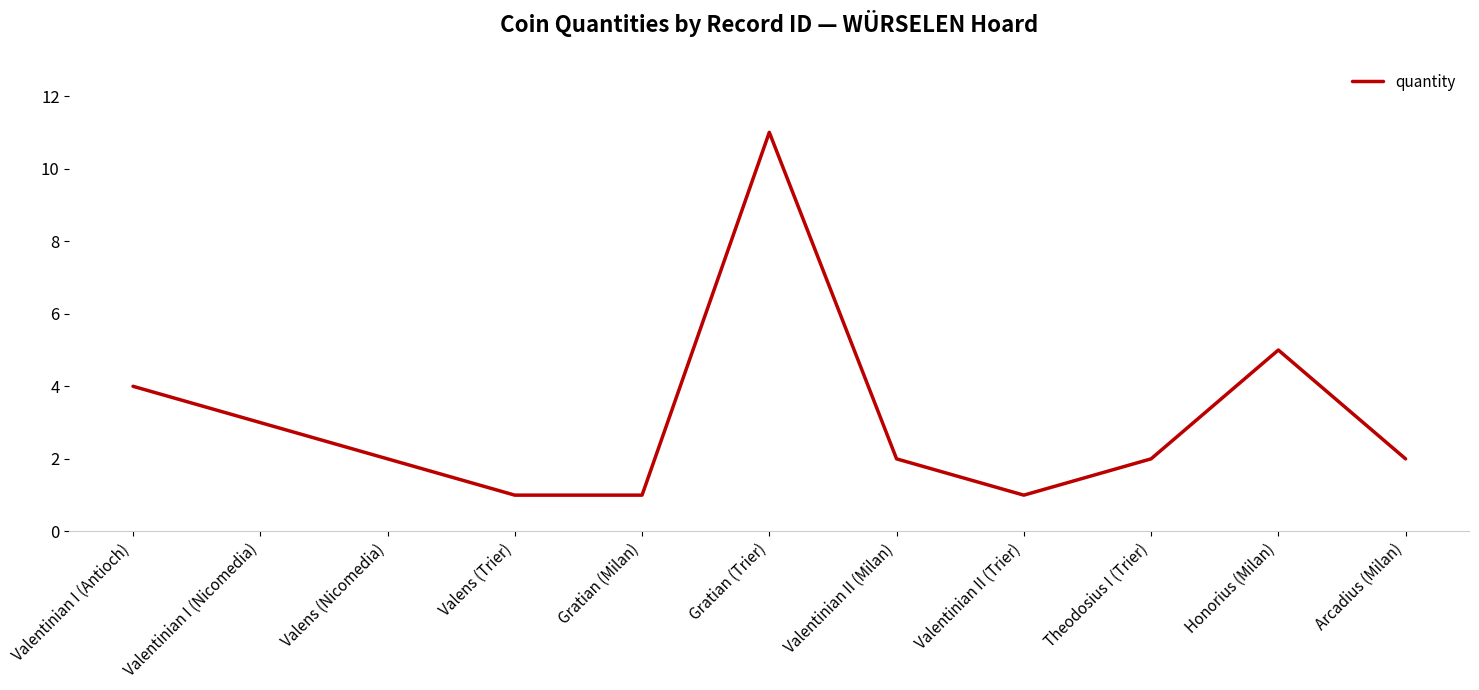

True or false: the data has more than 1 interior local peaks.

True